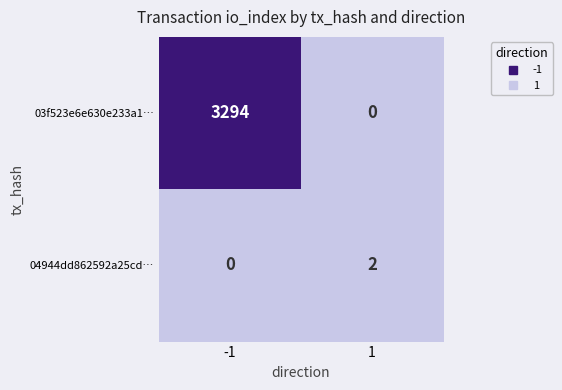

What is the greatest value displayed?

3294